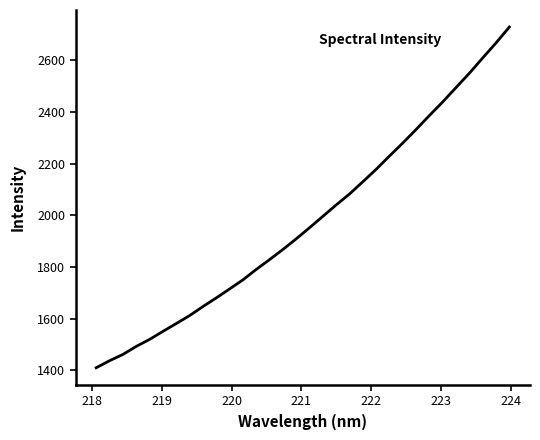

What is the difference between the maximum and minimum values?

1319.1